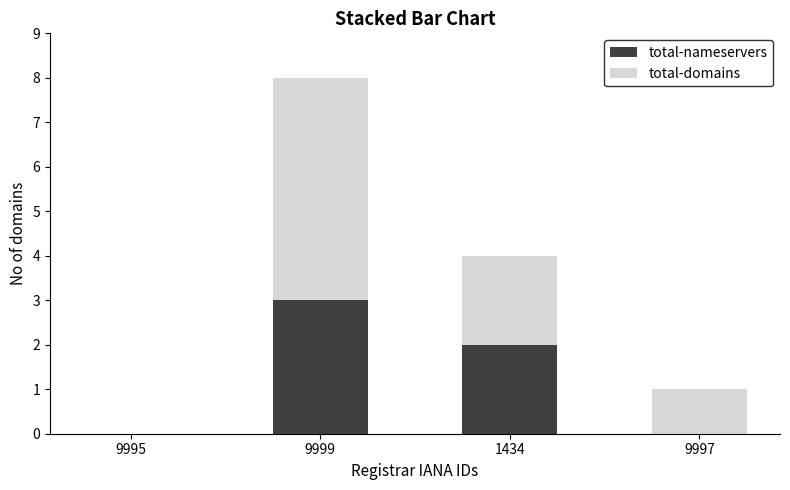

What is the difference between the total-nameservers values at 9995 and 1434?

2